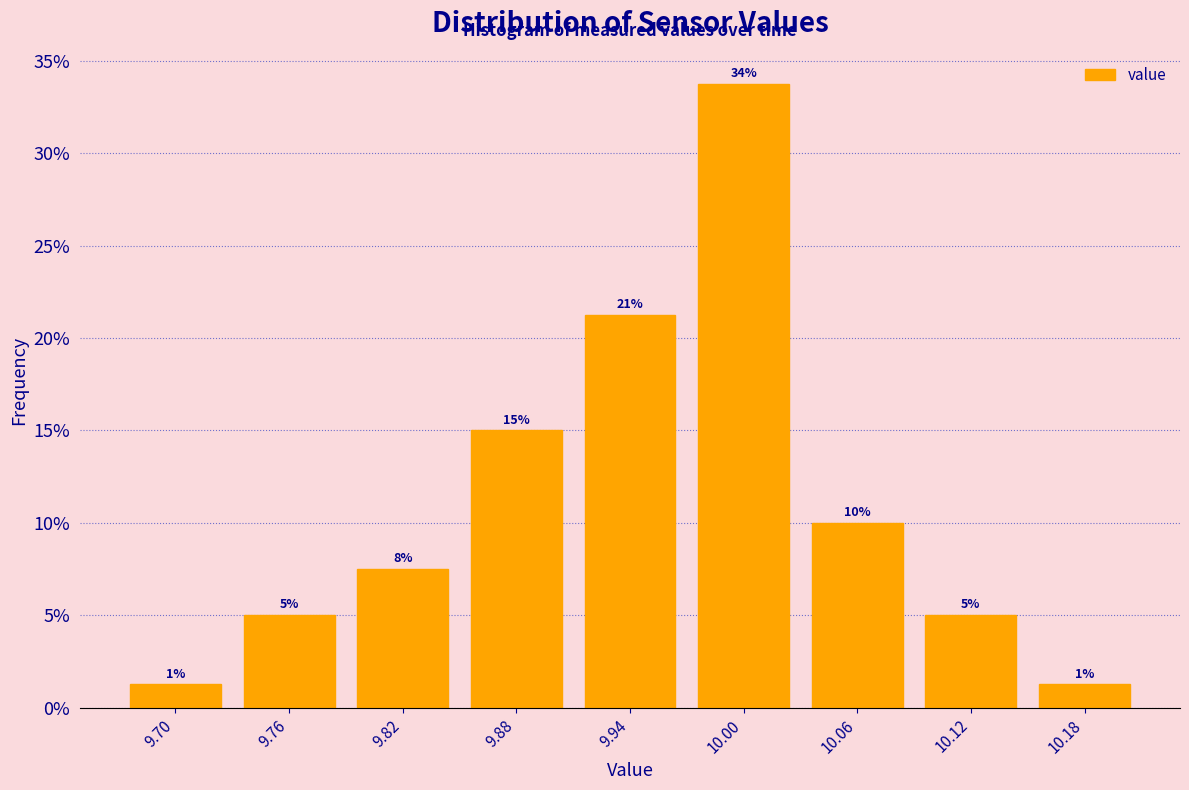

How many bars are there in total?

9